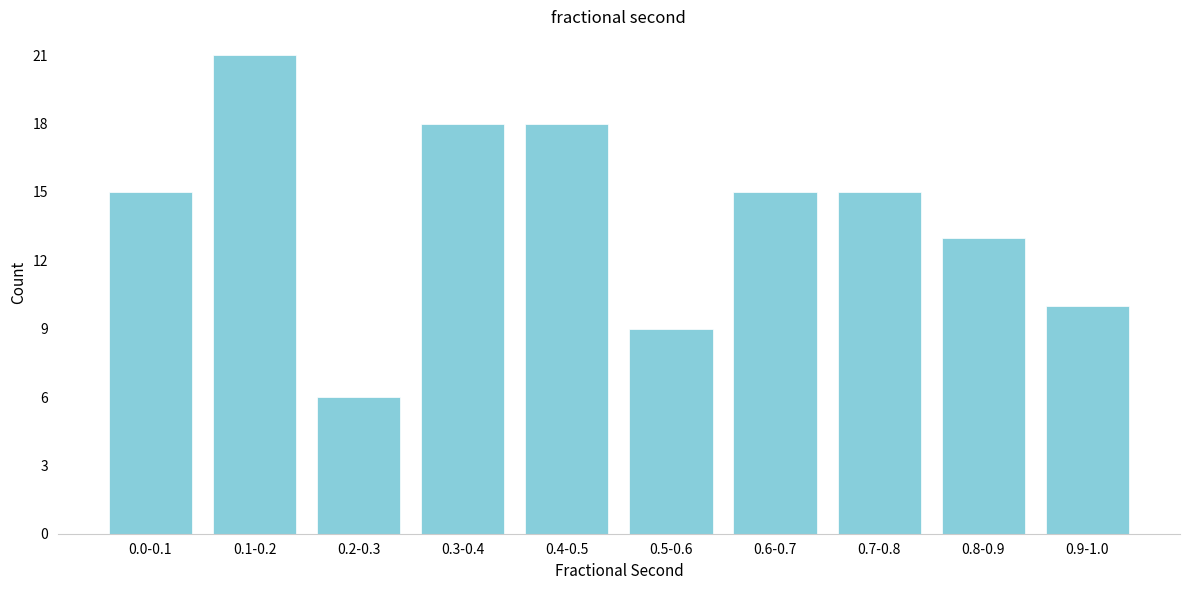

Reading left to right, transcribe all the data shown in this chart.

15	21	6	18	18	9	15	15	13	10